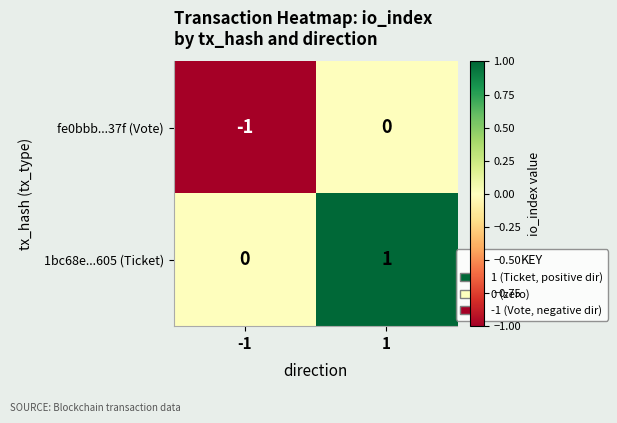

Reading right to left, list all the values displayed in this chart.

fe0bbb...37f (Vote): 1=0	-1=-1
1bc68e...605 (Ticket): 1=1	-1=0